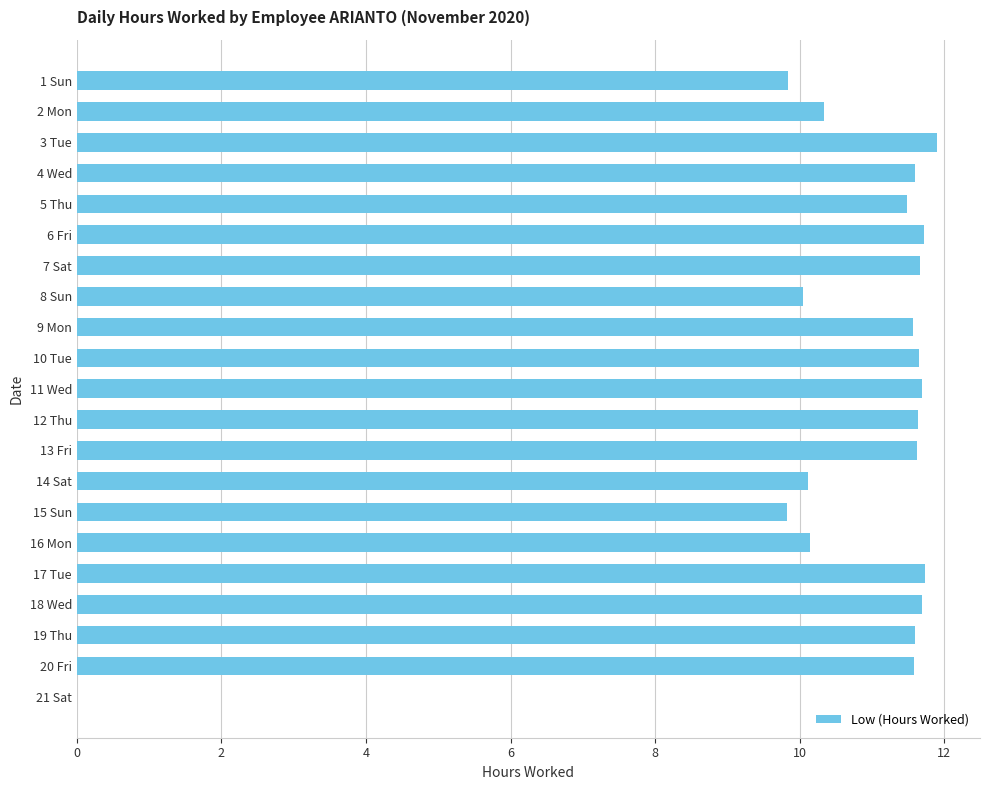

True or false: the data shows 11.7 at 10 Tue.

True